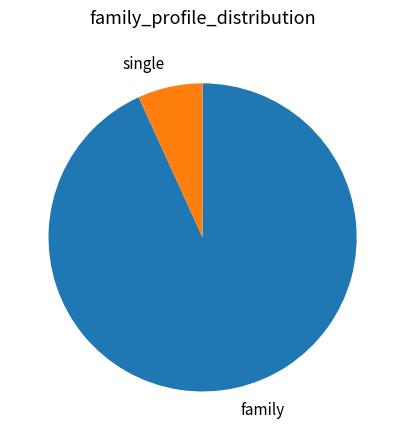

Is it true that family is 99% of the pie?

False